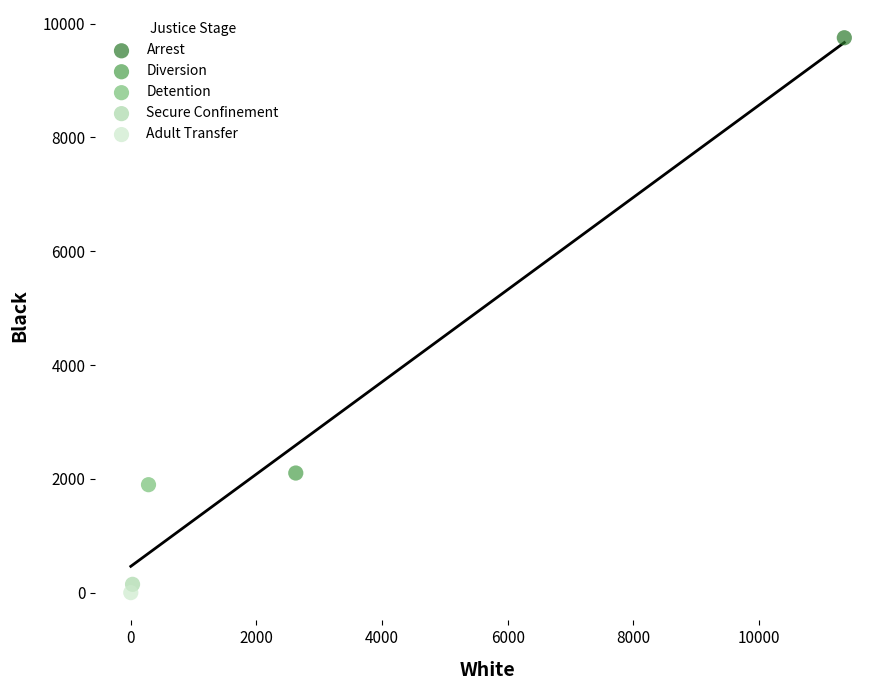

Which series contains the highest Y value?

Arrest